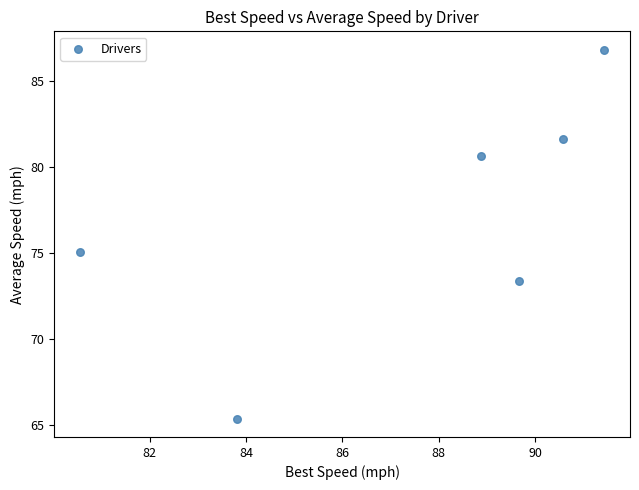

What is the range of Y values (max minus min)?

21.4